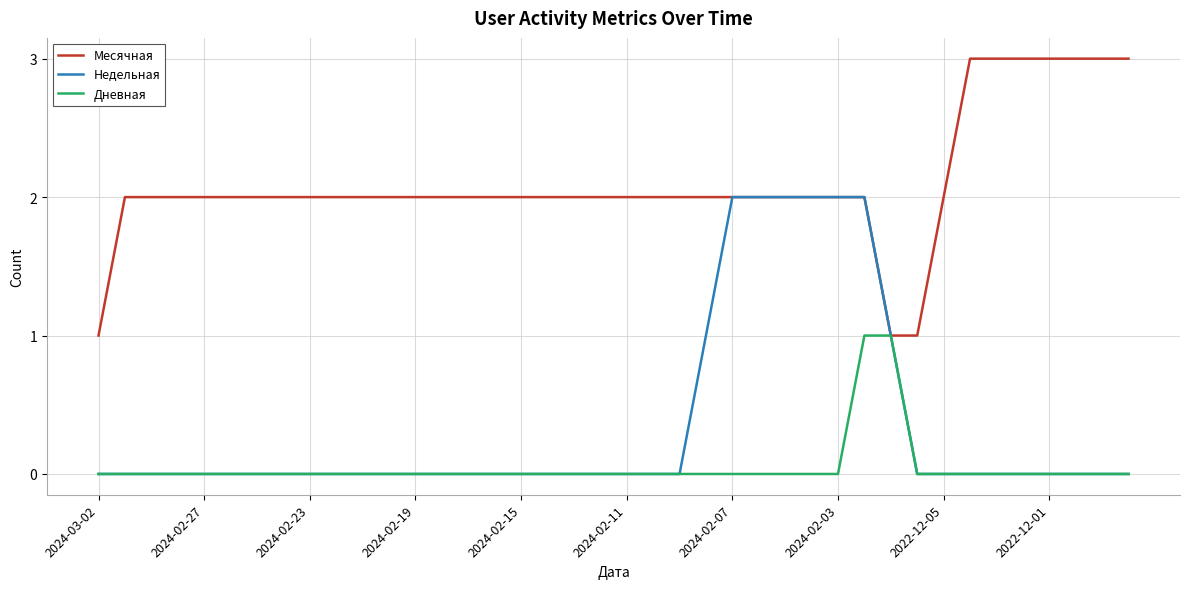

List the series in order of their peak value, highest first.

Месячная, Недельная, Дневная